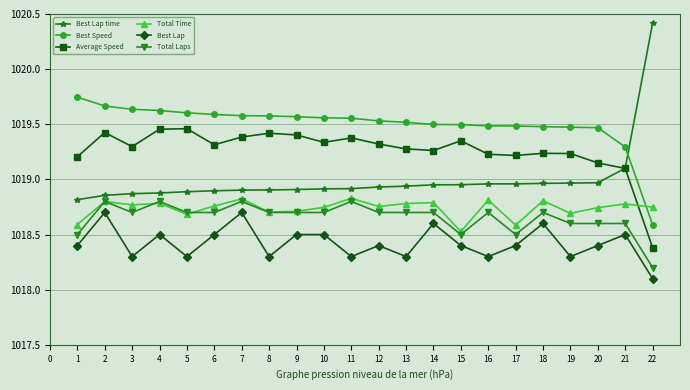

What is the difference between the maximum and second lowest values in the Best Speed series?

0.5